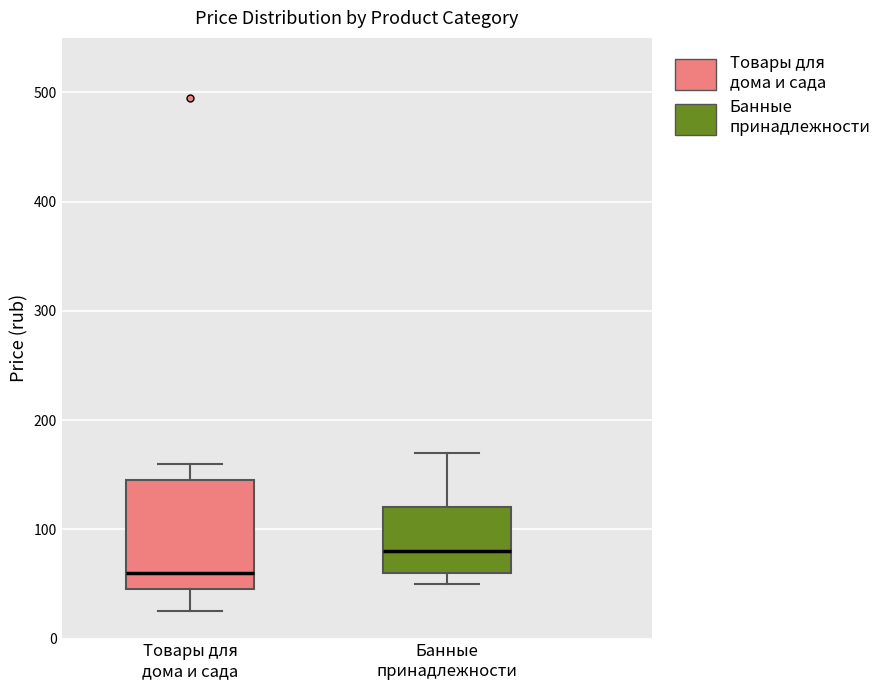

Which box has the lowest median line?

Товары для дома и сада